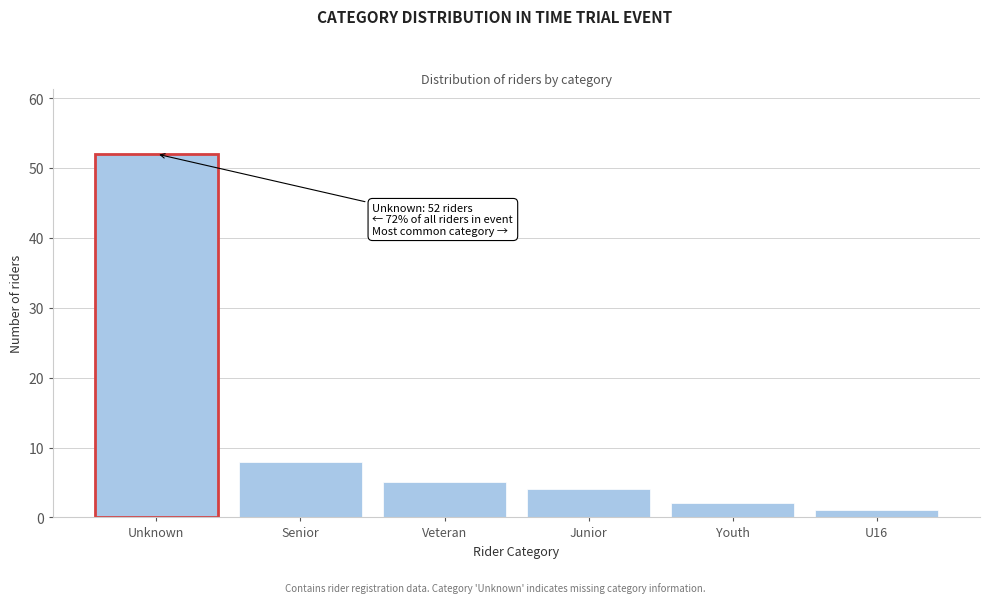

Reading right to left, extract all data points from this chart.

1	2	4	5	8	52